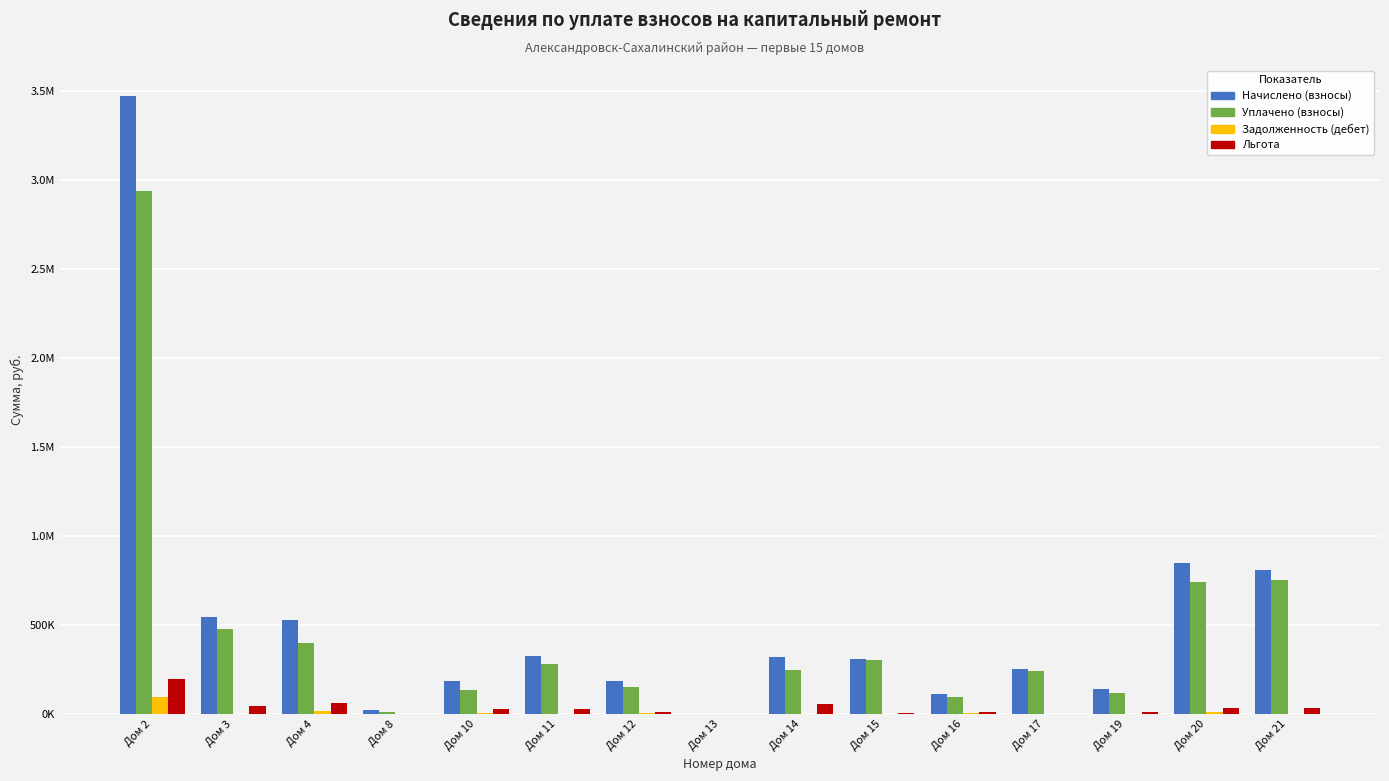

Are the bars horizontal?

No